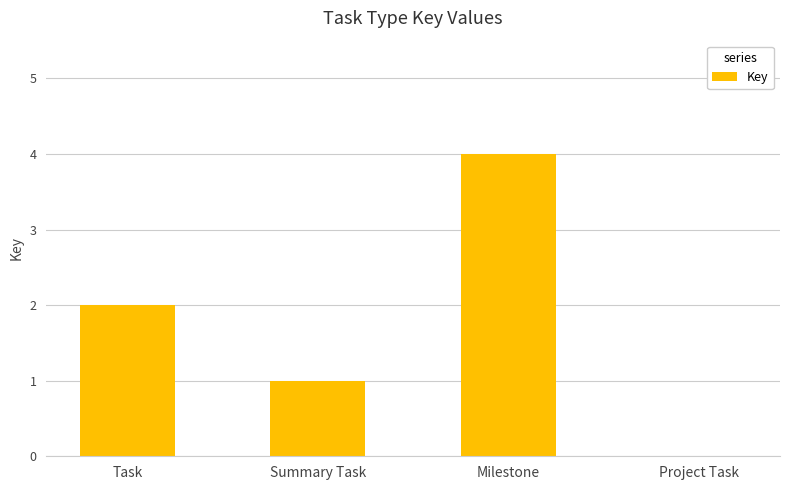

What is the approximate value at Milestone?

4